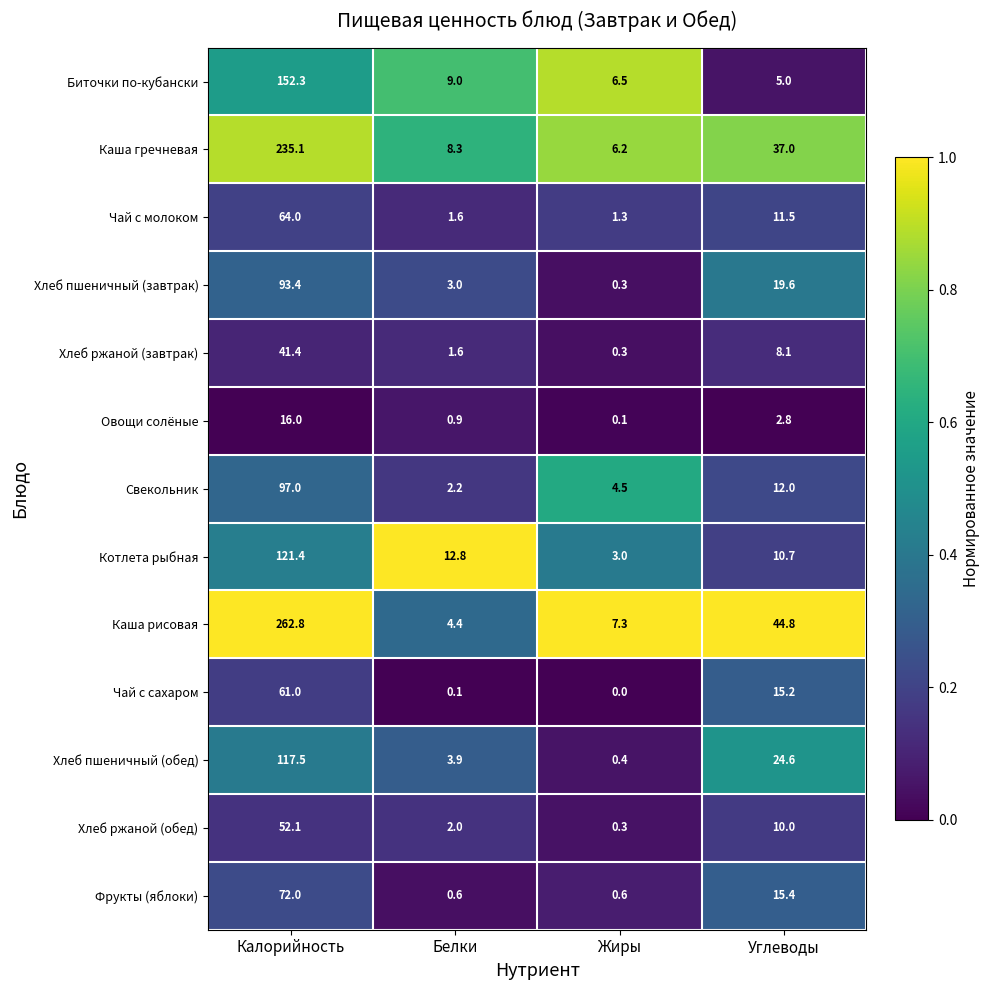

How many series are shown in this chart?

13